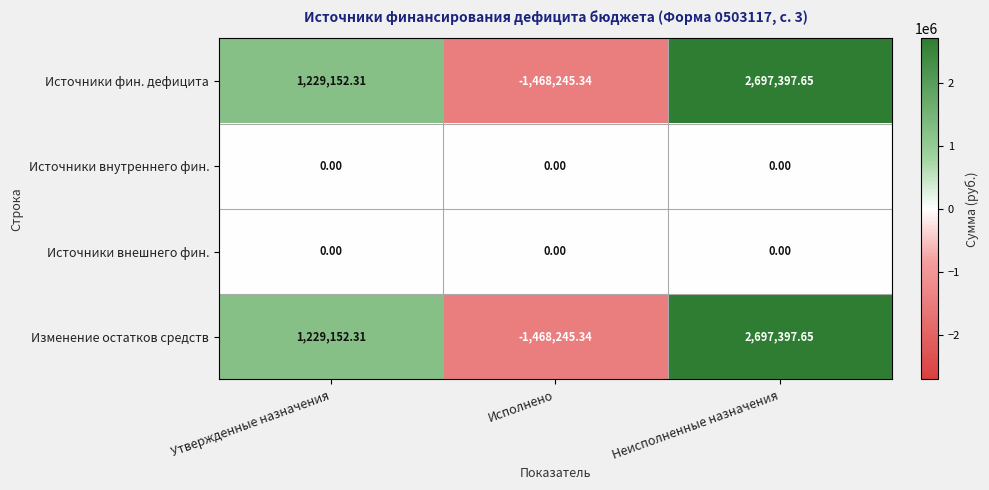

List the labels in order of Источники фин. дефицита value, largest first.

Неисполненные назначения, Утвержденные назначения, Исполнено